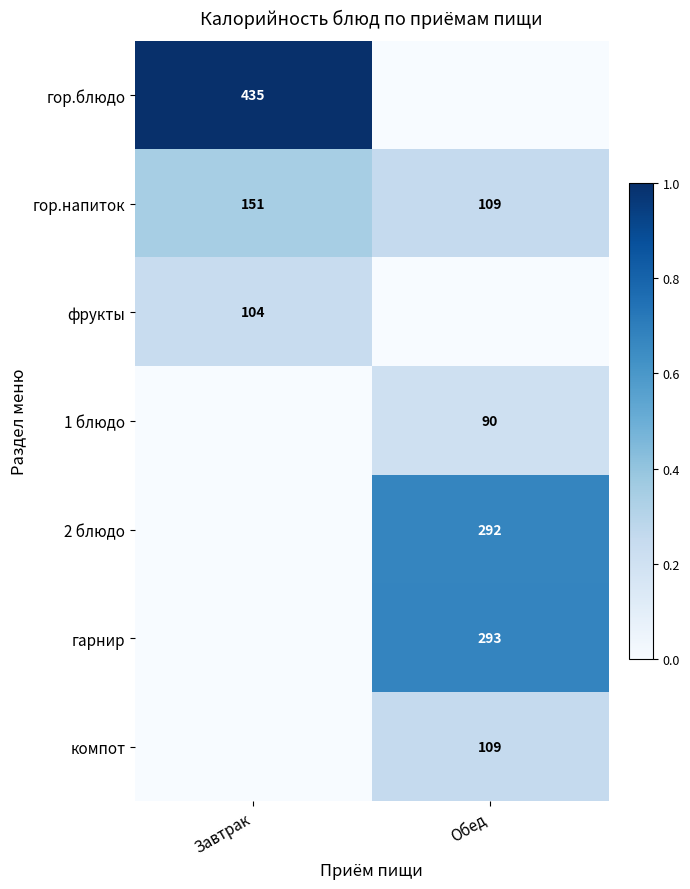

The value of гарнир at Обед is 198. True or false?

False